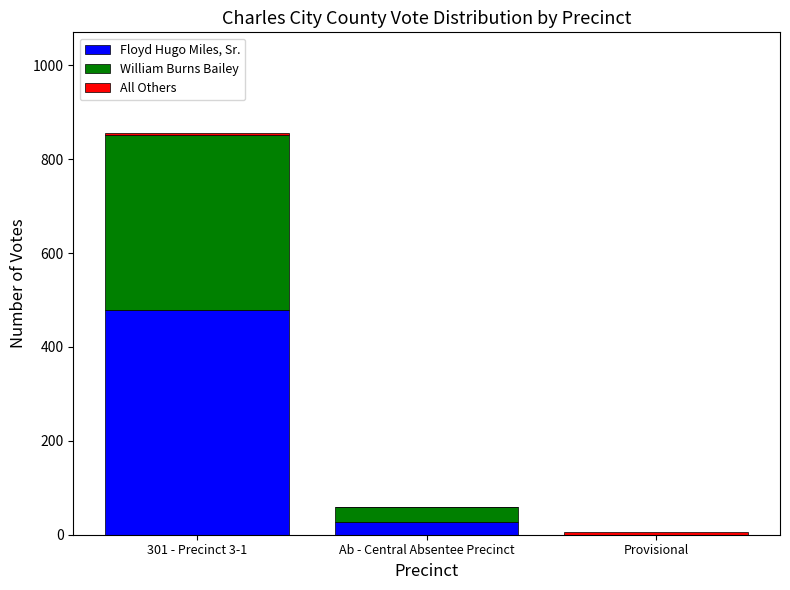

What is the highest value of the Floyd Hugo Miles, Sr. series?

479